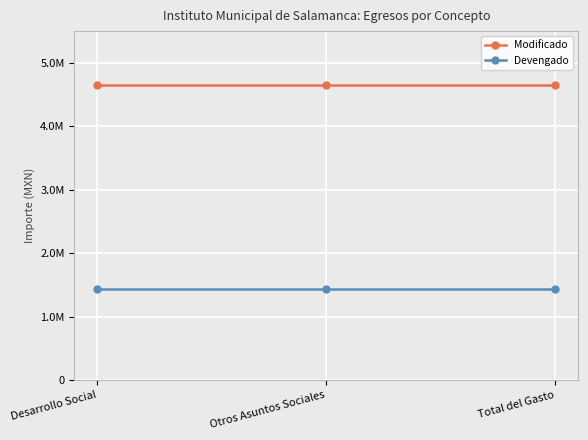

Is this an area chart (filled region under the line)?

No